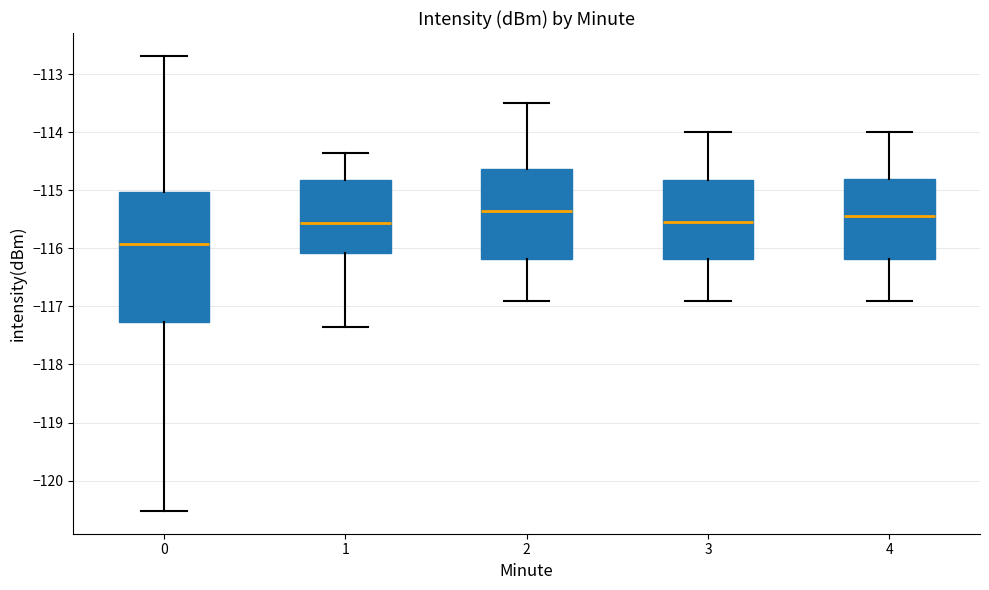

Where is the lower edge of the box at x = 3 on the y-axis? The values are not printed on the chart, so give them approximately, as read against the axis.

-116.2